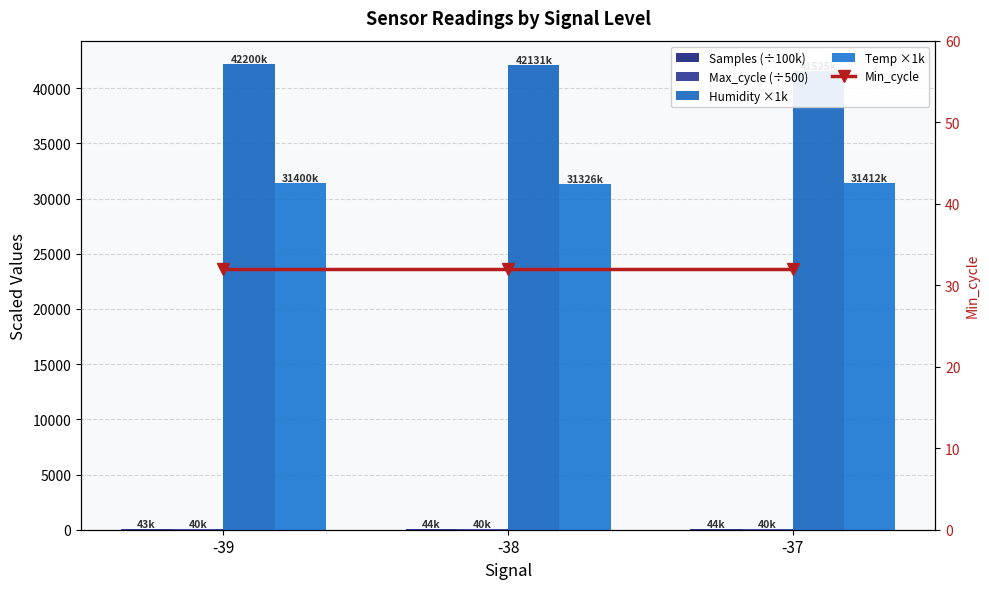

Does the chart contain stacked bars?

No